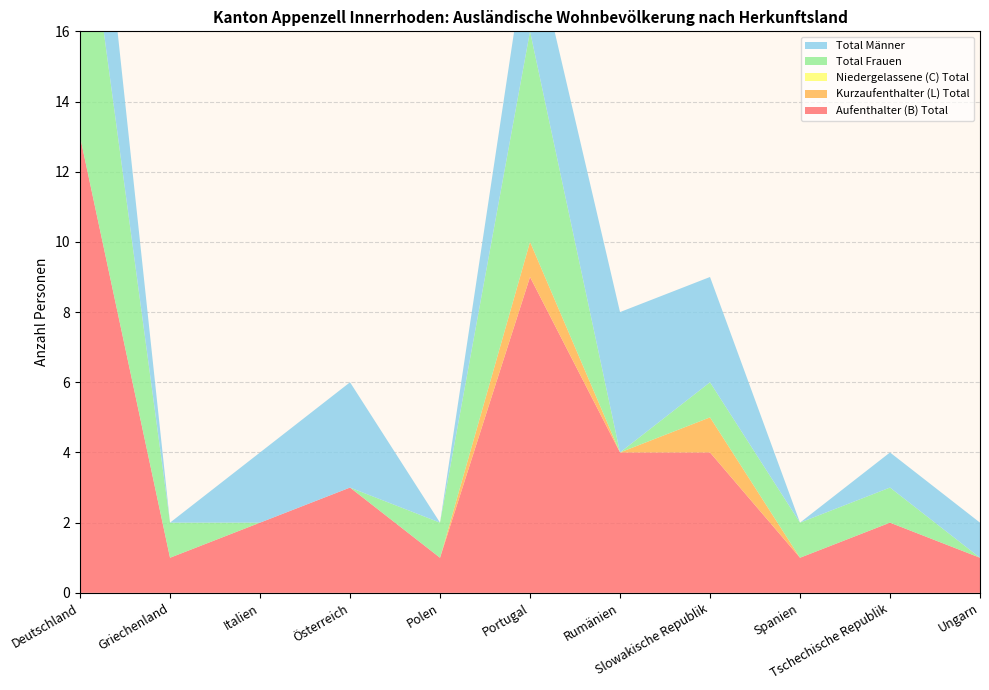

Reading right to left, extract all data points from this chart.

Aufenthalter (B) Total: Ungarn=1	Tschechische Republik=2	Spanien=1	Slowakische Republik=4	Rumänien=4	Portugal=9	Polen=1	Österreich=3	Italien=2	Griechenland=1	Deutschland=13
Kurzaufenthalter (L) Total: Ungarn=0	Tschechische Republik=0	Spanien=0	Slowakische Republik=1	Rumänien=0	Portugal=1	Polen=0	Österreich=0	Italien=0	Griechenland=0	Deutschland=0
Niedergelassene (C) Total: Ungarn=0	Tschechische Republik=0	Spanien=0	Slowakische Republik=0	Rumänien=0	Portugal=0	Polen=0	Österreich=0	Italien=0	Griechenland=0	Deutschland=0
Total Frauen: Ungarn=0	Tschechische Republik=1	Spanien=1	Slowakische Republik=1	Rumänien=0	Portugal=6	Polen=1	Österreich=0	Italien=0	Griechenland=1	Deutschland=8
Total Männer: Ungarn=1	Tschechische Republik=1	Spanien=0	Slowakische Republik=3	Rumänien=4	Portugal=3	Polen=0	Österreich=3	Italien=2	Griechenland=0	Deutschland=5